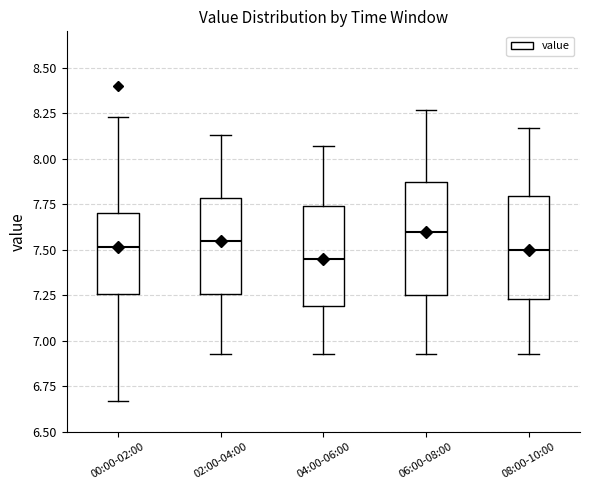

Which box is the tallest, from its lower edge to its upper edge?

06:00-08:00